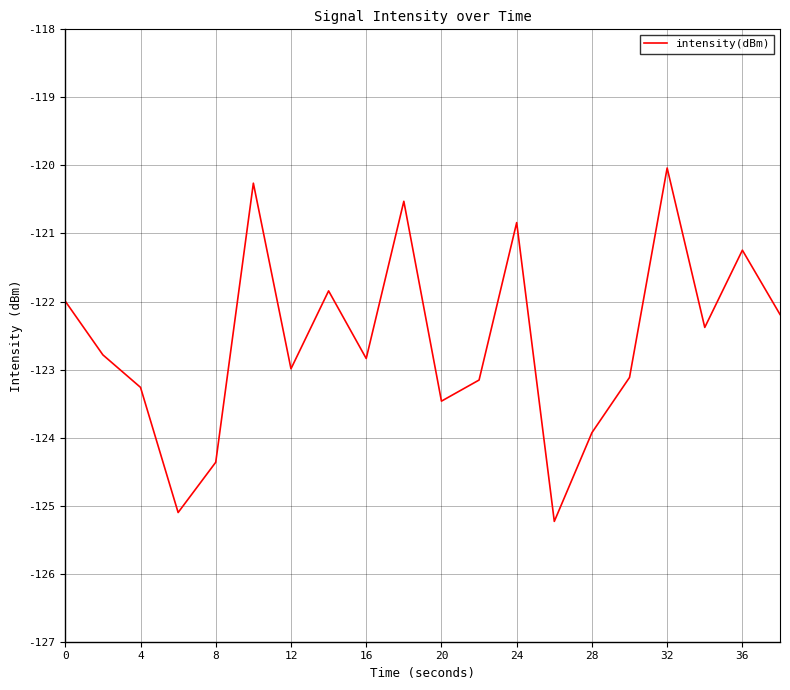

What is the minimum value shown in the chart?

-125.2